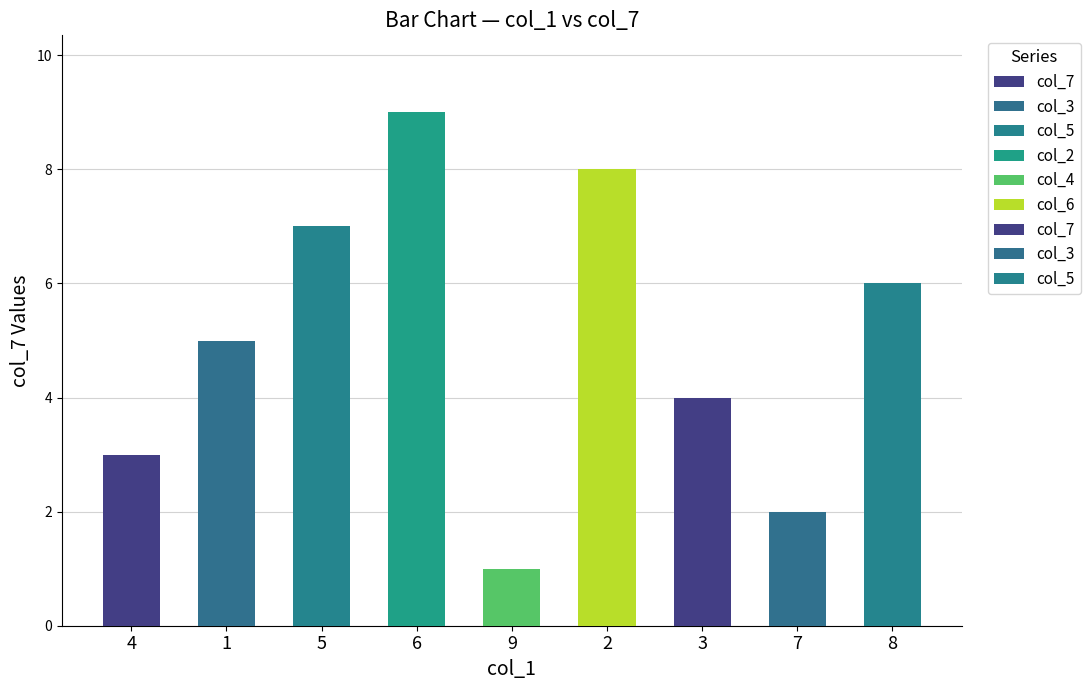

Which series has the widest spread of values?

col_3